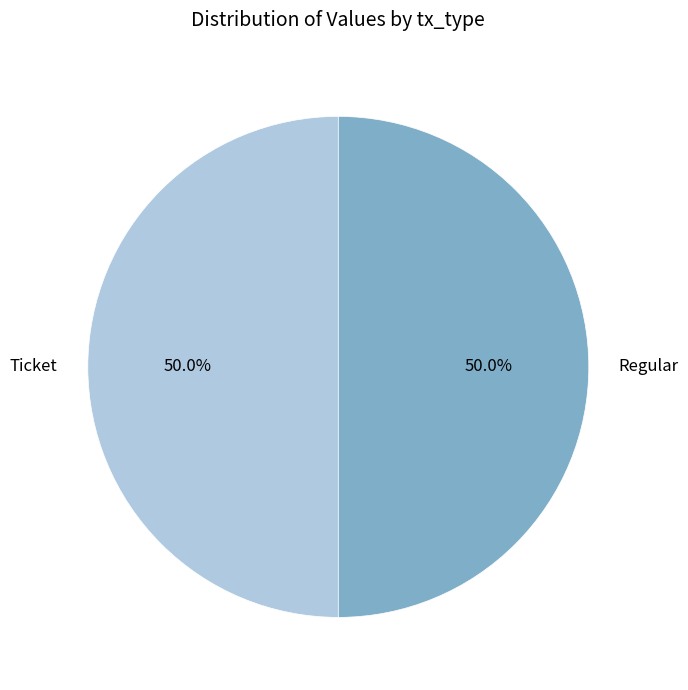

What portion of the pie excludes Ticket?

50.0%